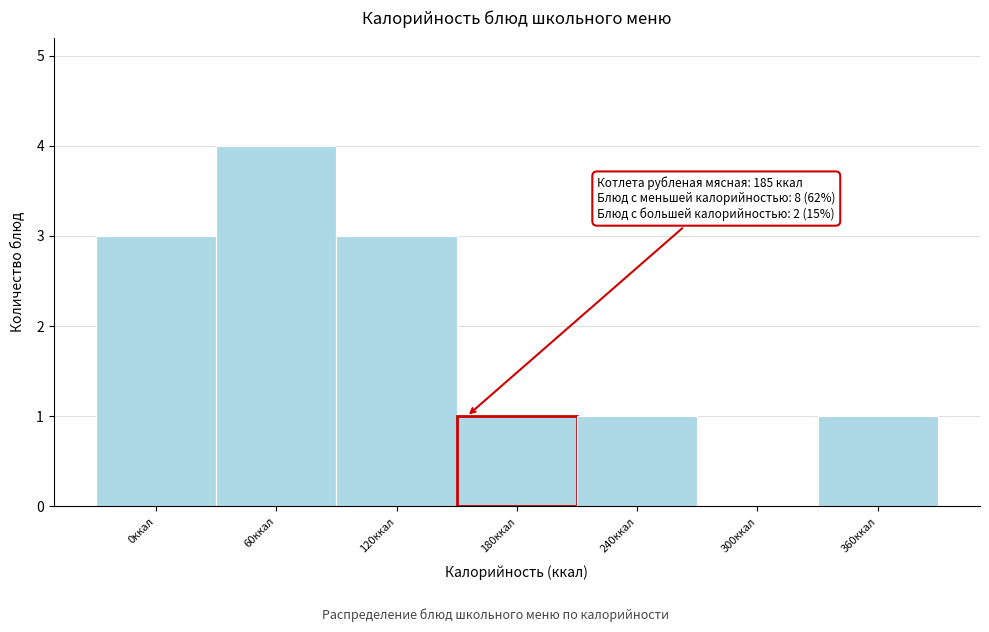

Reading left to right, transcribe all the data shown in this chart.

0ккал=3	60ккал=4	120ккал=3	180ккал=1	240ккал=1	300ккал=0	360ккал=1